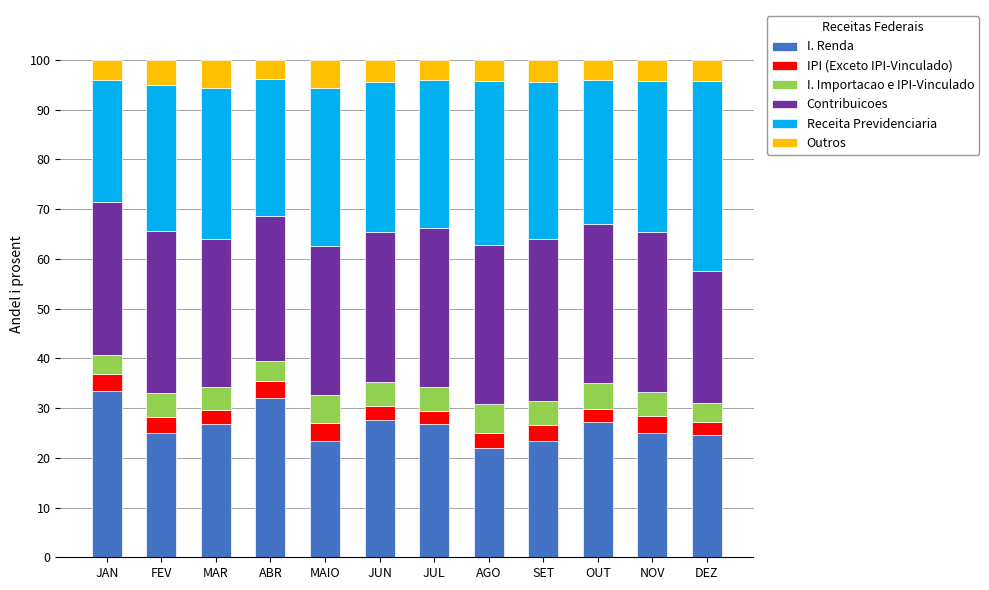

What is the approximate value of I. Renda at AGO?

22.0